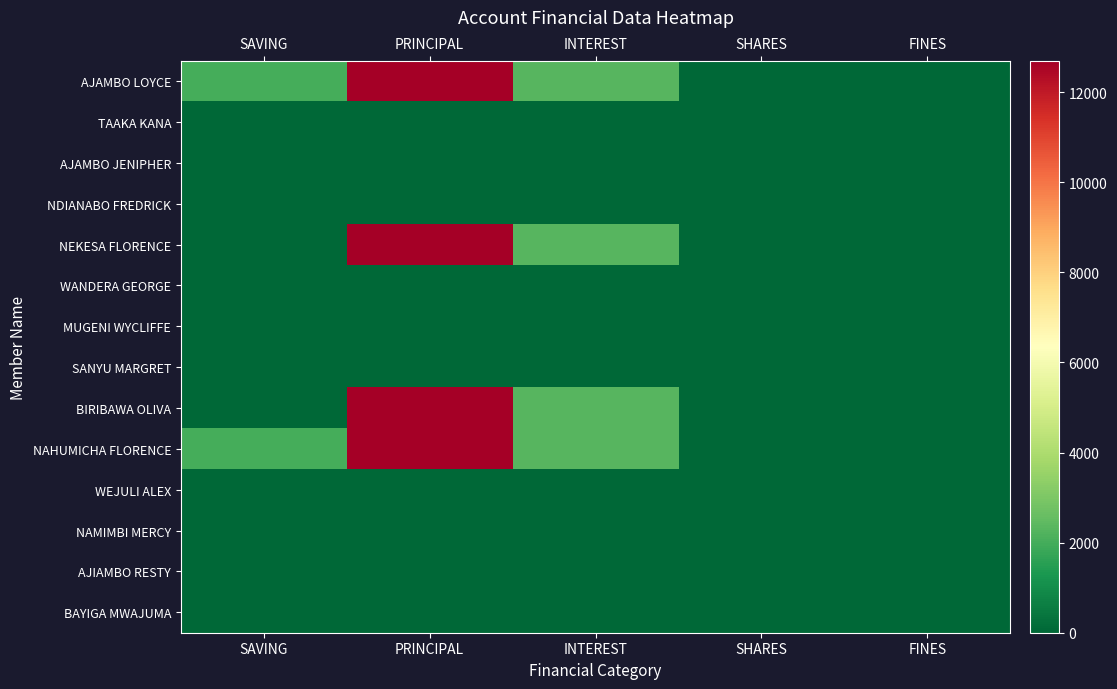

At which label does SANYU MARGRET reach its minimum?

SAVING